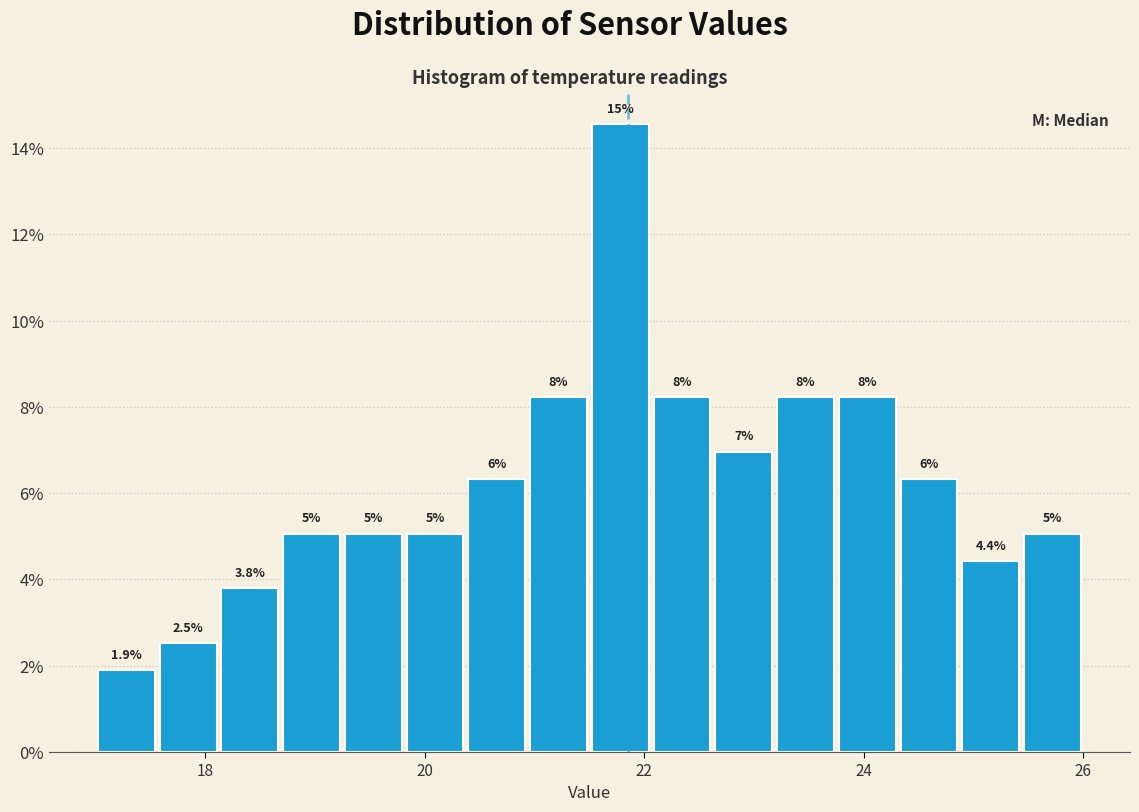

Around what value on the x-axis is the tallest bar? Give the approximate position of its centre, as read against the axis.

21.8